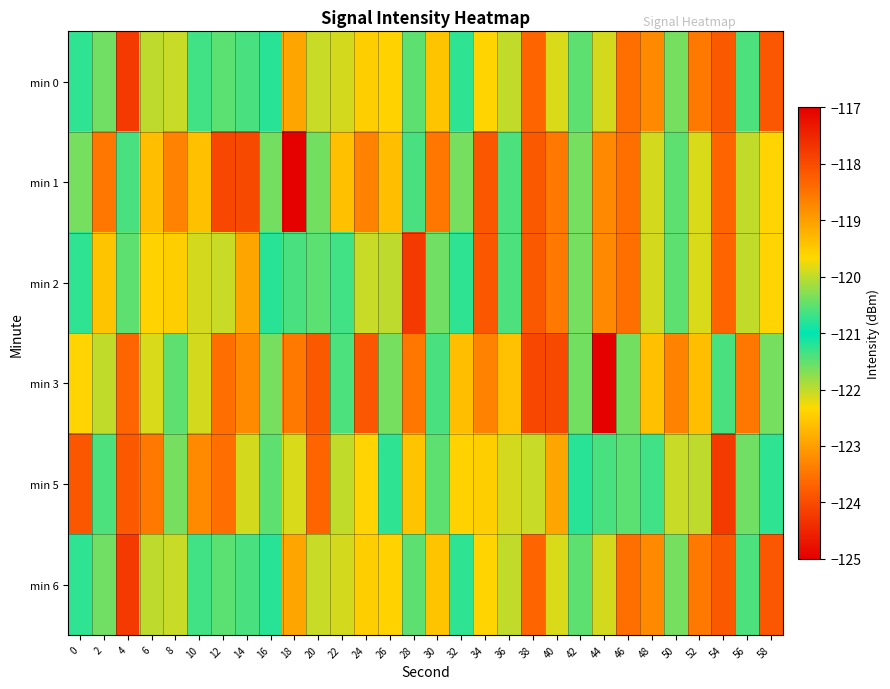

At which category is the sum across all series the highest?

54